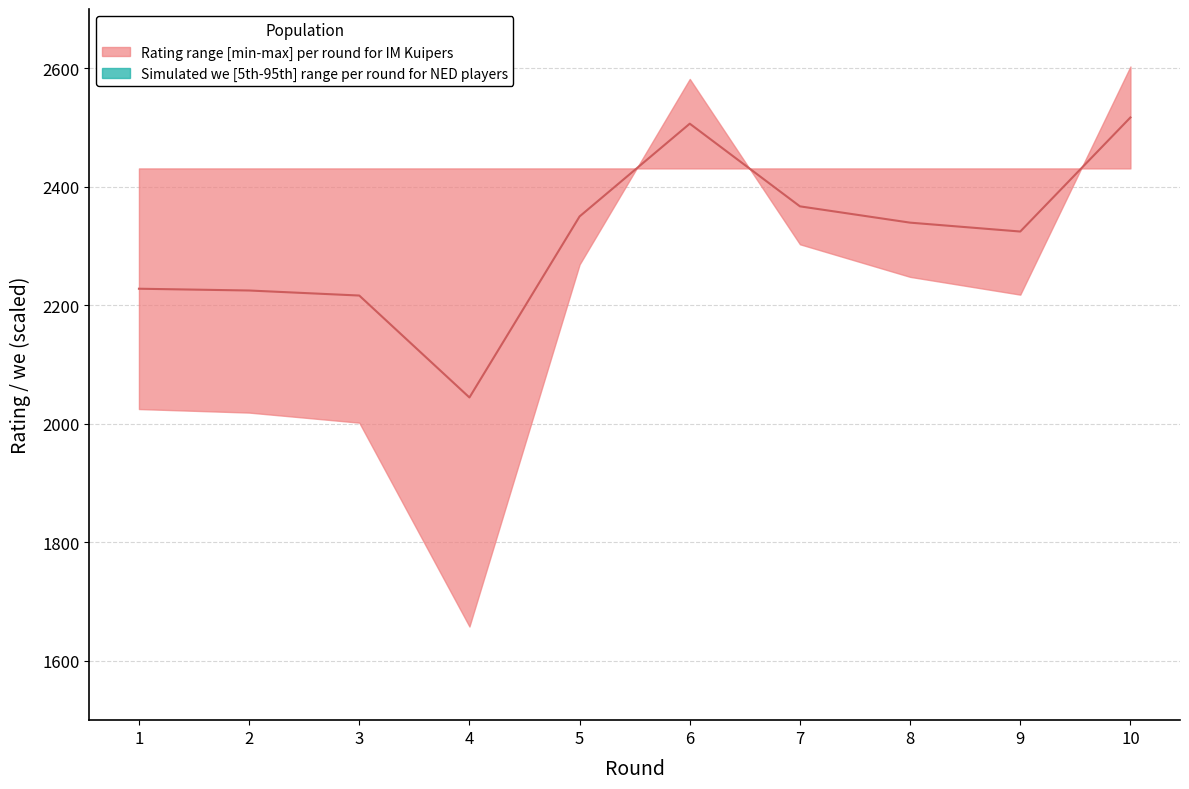

True or false: we_lower and Rtg_lower intersect in this chart.

False